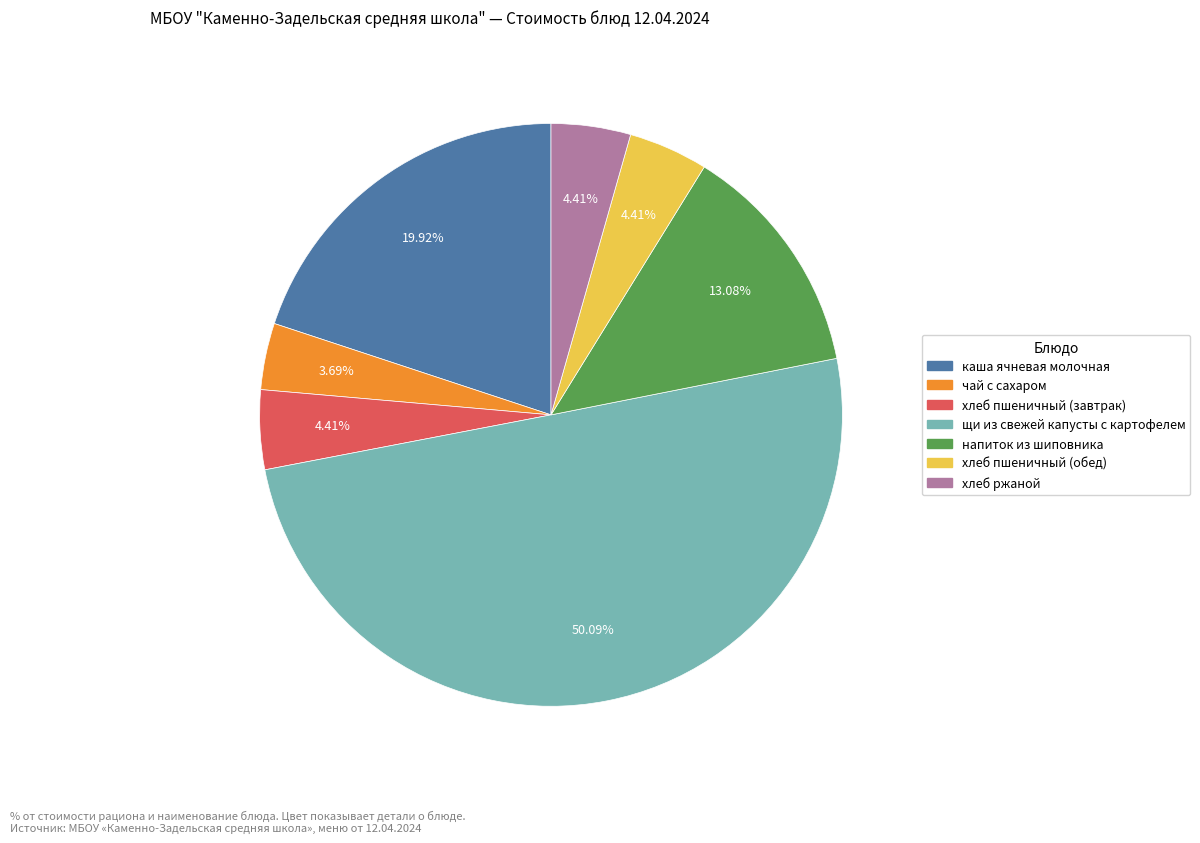

What is the smallest slice in the pie chart?

чай с сахаром